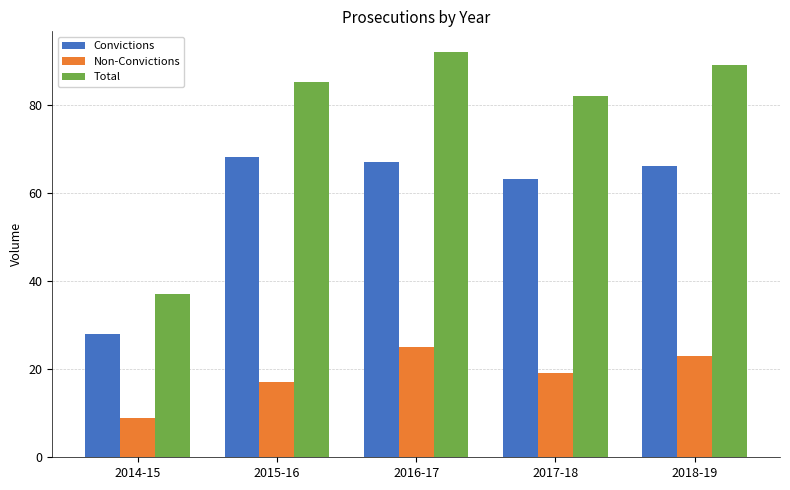

Are the bars horizontal?

No